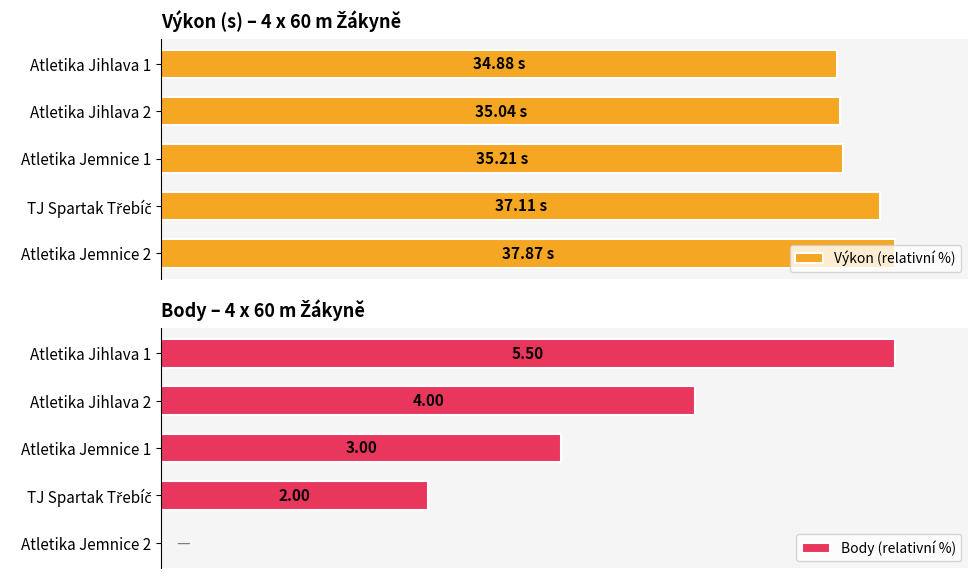

What is the average value of the Výkon (relativní %) series?

95.1